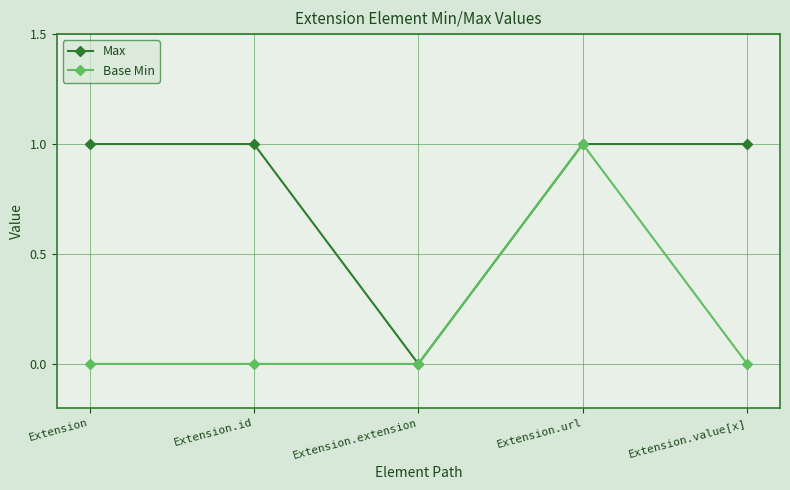

The value of Max at Extension.value[x] is 1. True or false?

True